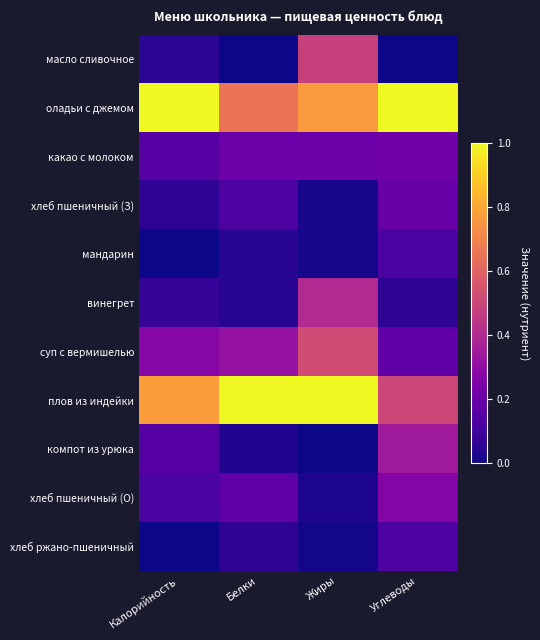

List the series in order of their peak value, lowest first.

мандарин, хлеб ржано-пшеничный, хлеб пшеничный (З), какао с молоком, хлеб пшеничный (О), компот из урюка, винегрет, масло сливочное, суп с вермишелью, оладьи с джемом, плов из индейки